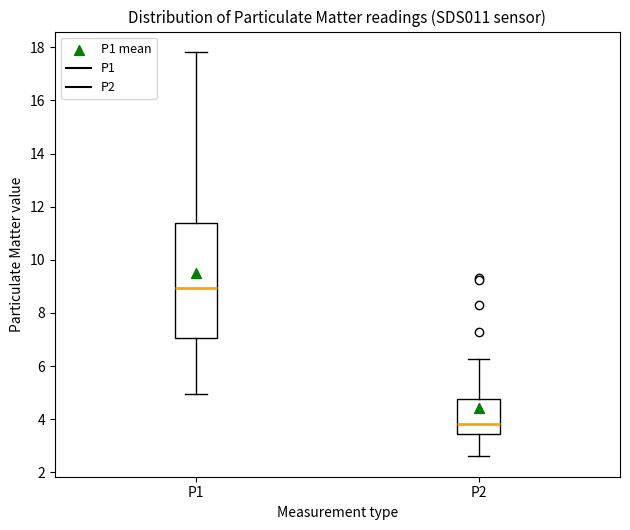

Where does the upper whisker of the box for P2 end on the y-axis? The values are not printed on the chart, so give them approximately, as read against the axis.

6.2